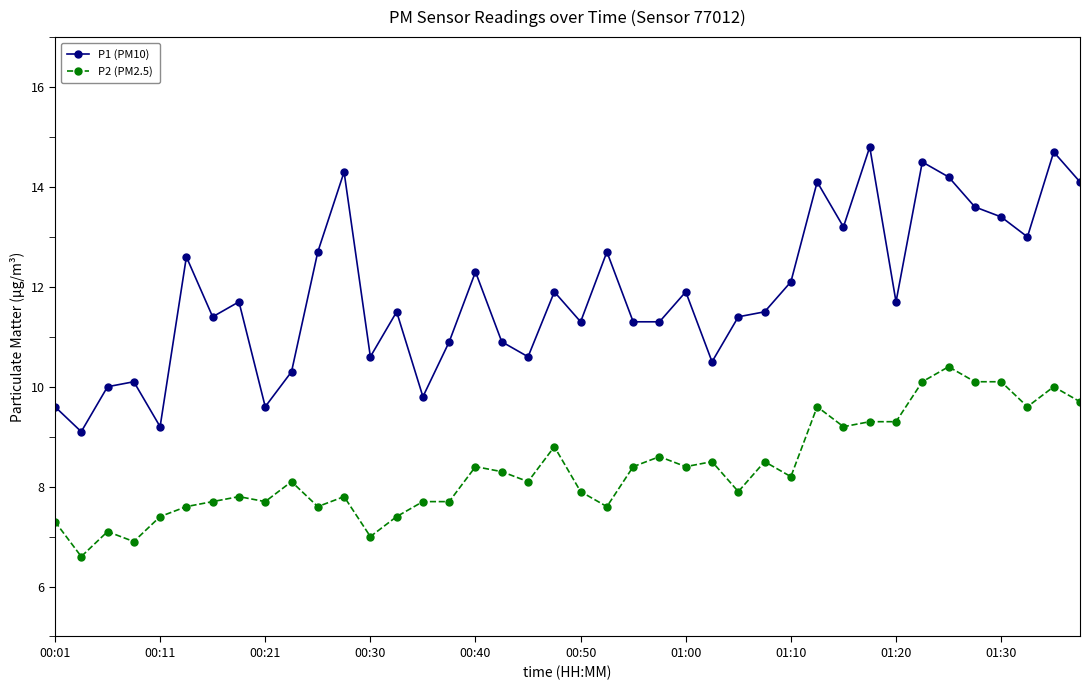

True or false: P2 (PM2.5) and P1 (PM10) intersect in this chart.

False